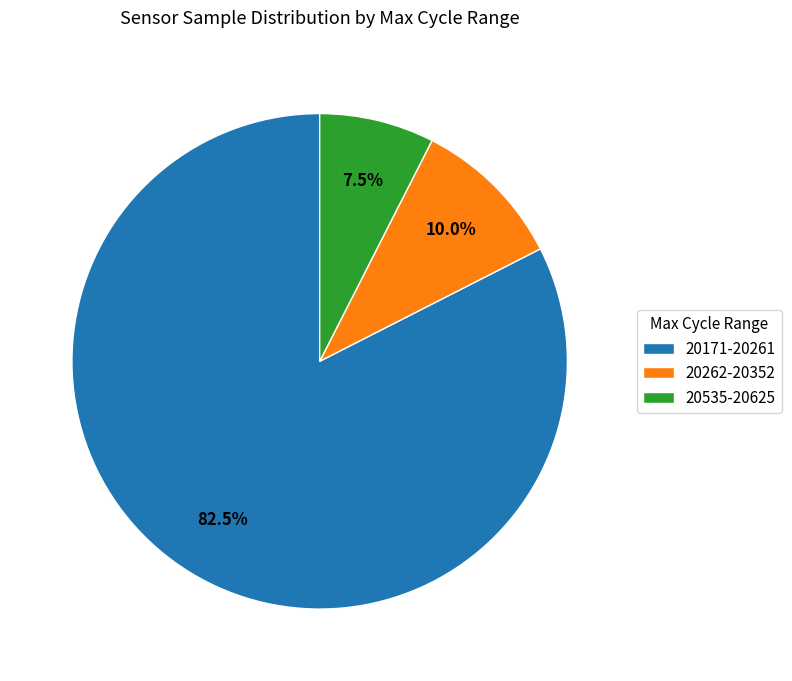

Which category has the biggest portion of the pie?

20171-20261